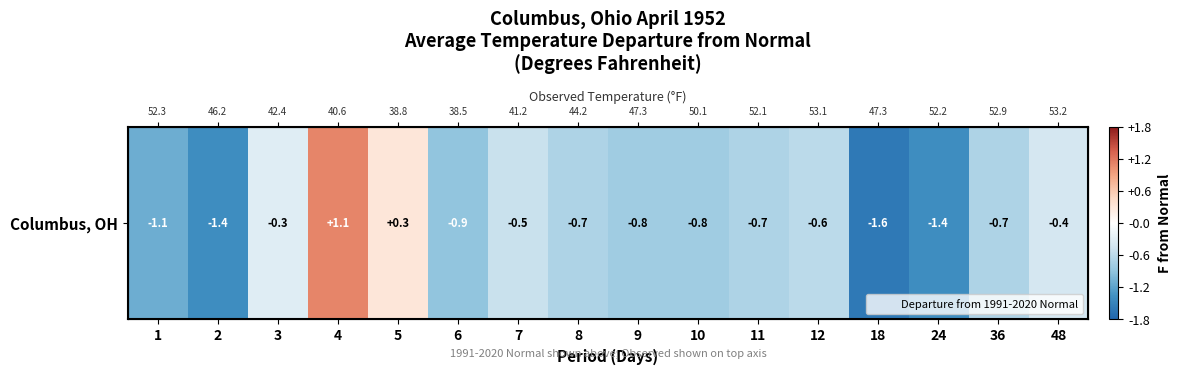

Where is the data nearest to the value 0?

3